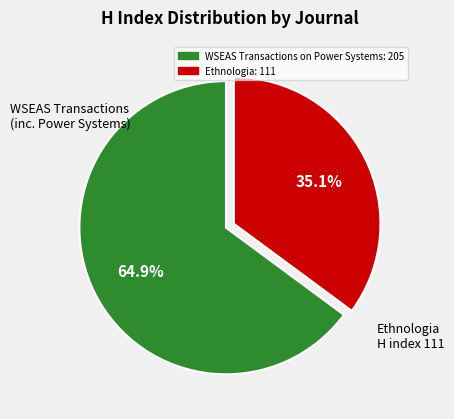

Is Ethnologia the majority of the pie?

No